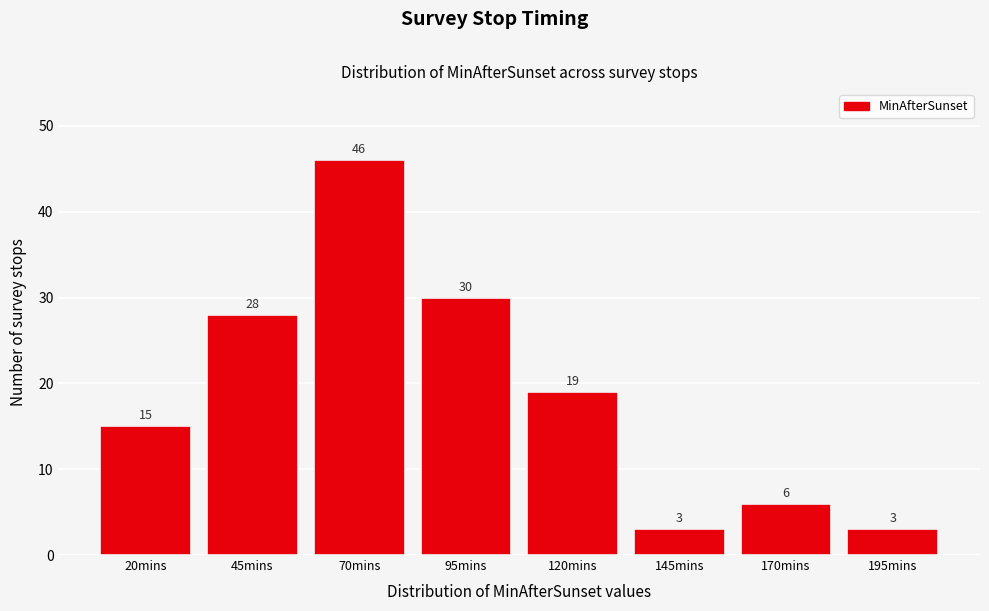

Reading left to right, what are all the values shown in this chart?

15	28	46	30	19	3	6	3